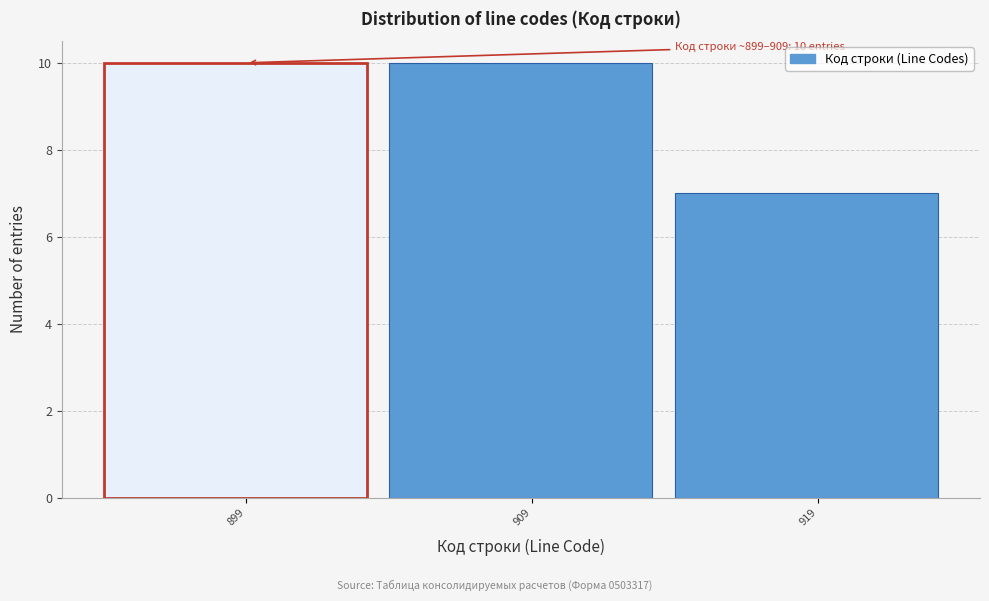

Reading left to right, list all the values displayed in this chart.

899=10	909=10	919=7